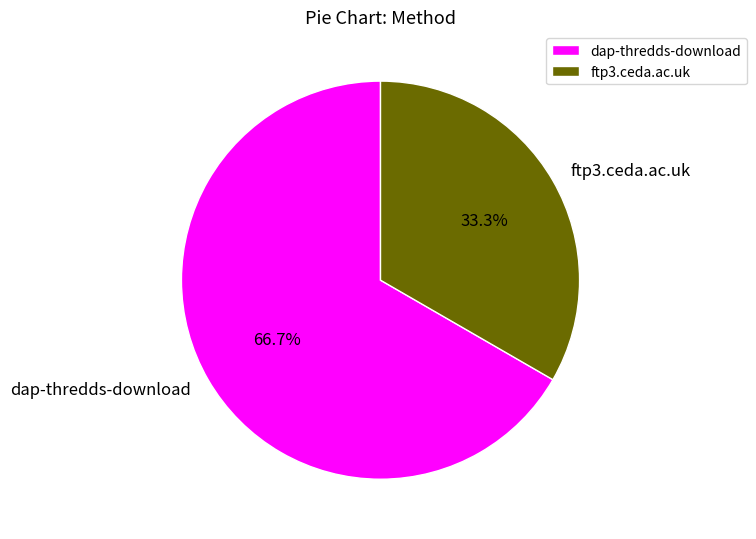

The dap-thredds-download slice represents 60% of the pie. True or false?

False